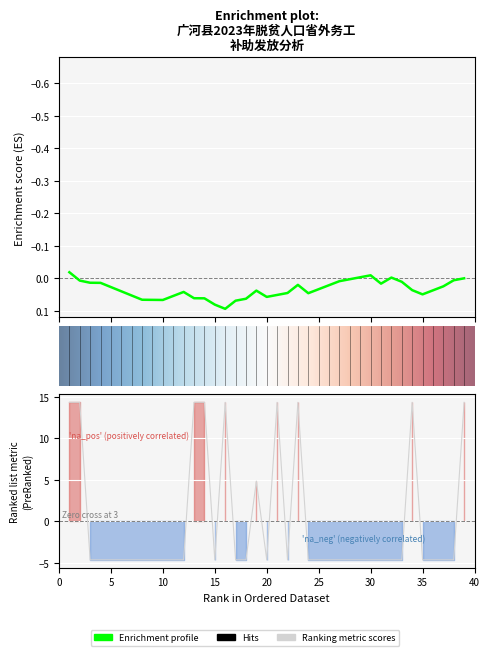

Rank the categories by value from highest to lowest.

1, 2, 13, 14, 16, 21, 23, 34, 39, 19, 3, 4, 5, 6, 7, 8, 9, 10, 11, 12, 15, 17, 18, 20, 22, 24, 25, 26, 27, 28, 29, 30, 31, 32, 33, 35, 36, 37, 38